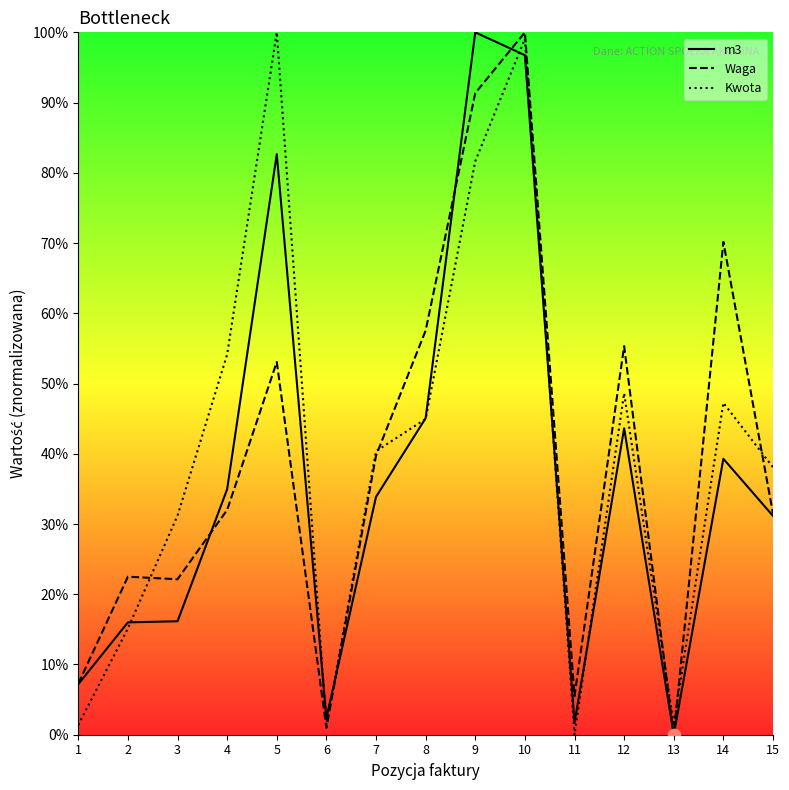

Which series reaches the minimum Y coordinate?

m3